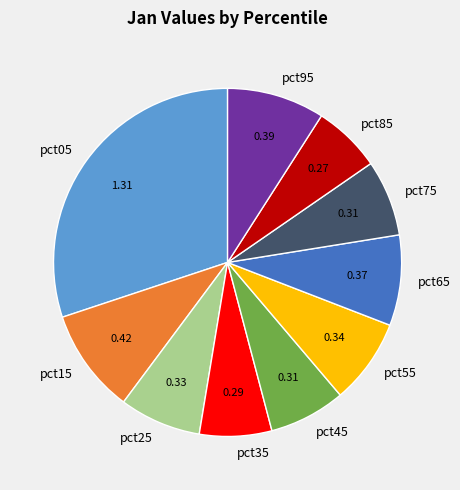

Which has a higher value, pct15 or pct45?

pct15